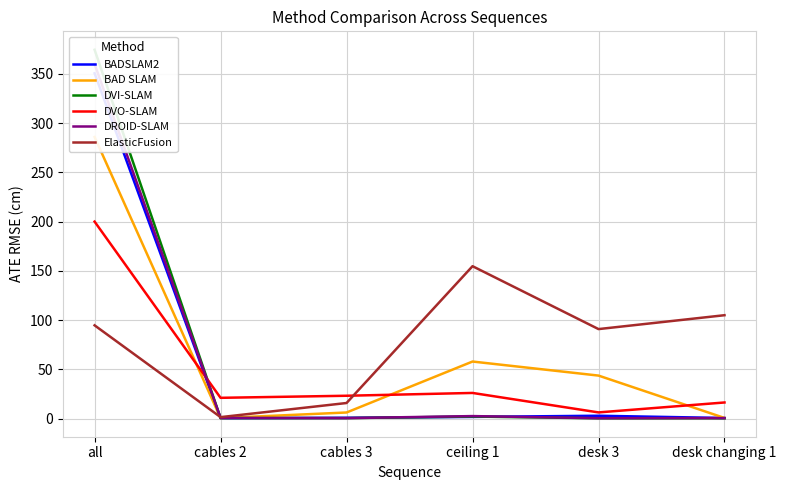

Is this an area chart (filled region under the line)?

No